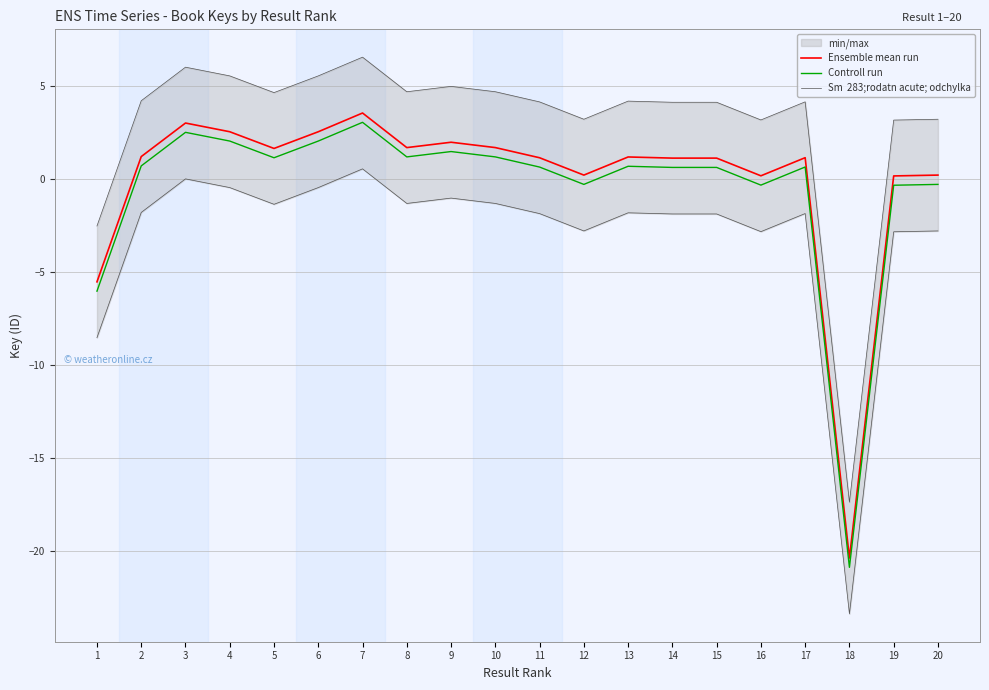

How many series are shown in this chart?

3